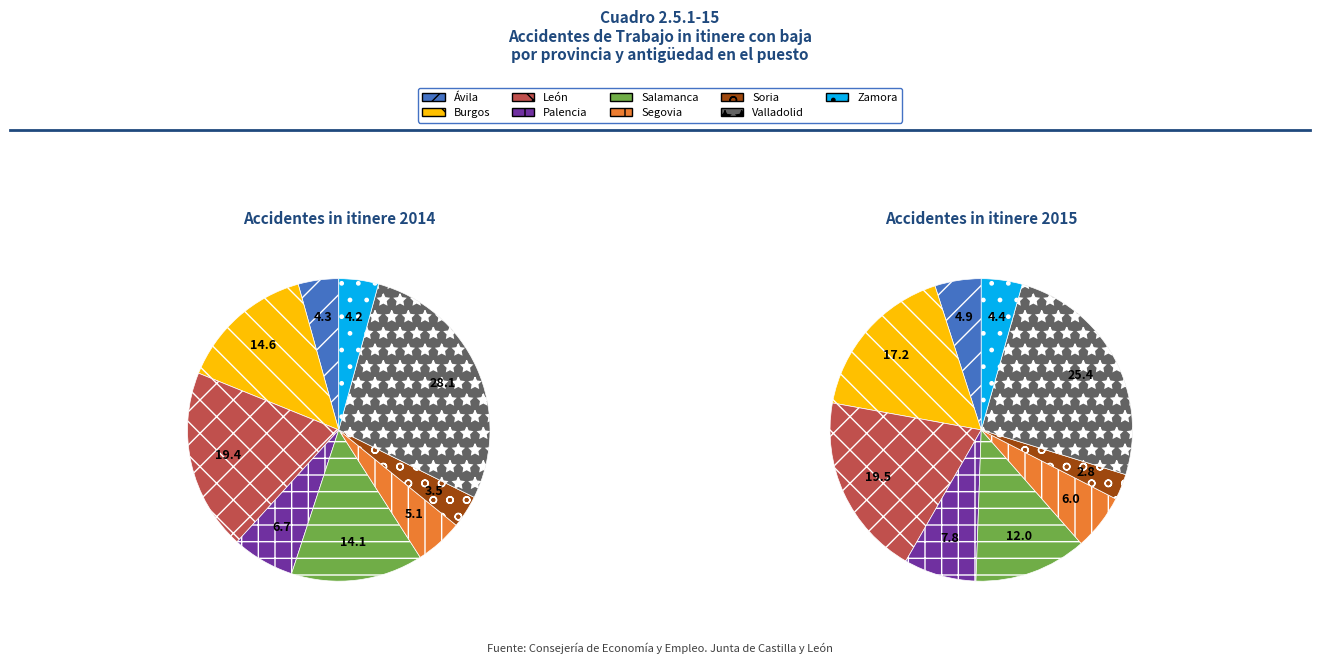

Count the number of slices in the pie.

9